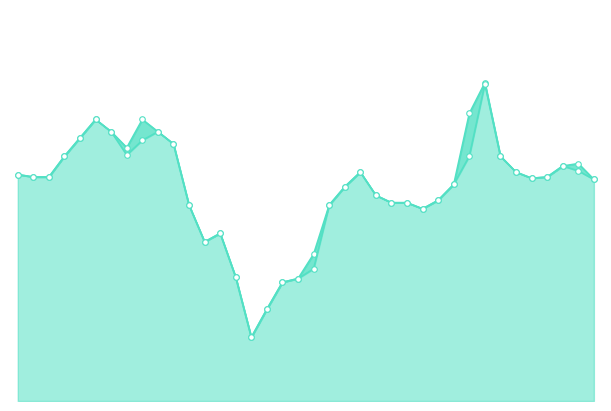

What is the maximum value for col_4?

1640